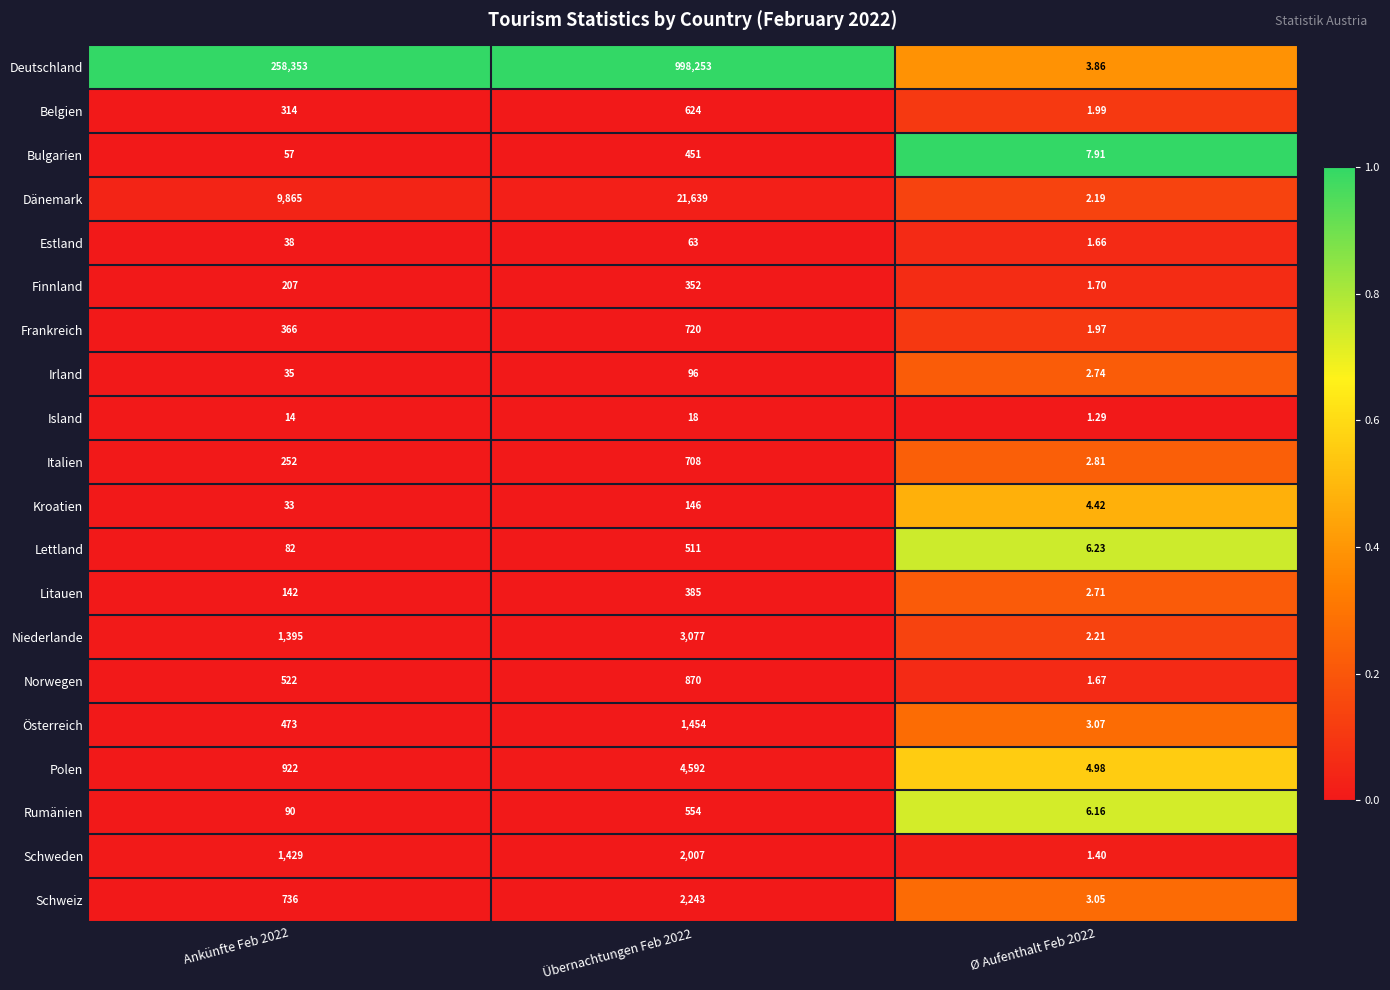

Between Ankünfte Feb 2022 and Ø Aufenthalt Feb 2022, which series saw the biggest shift?

Deutschland